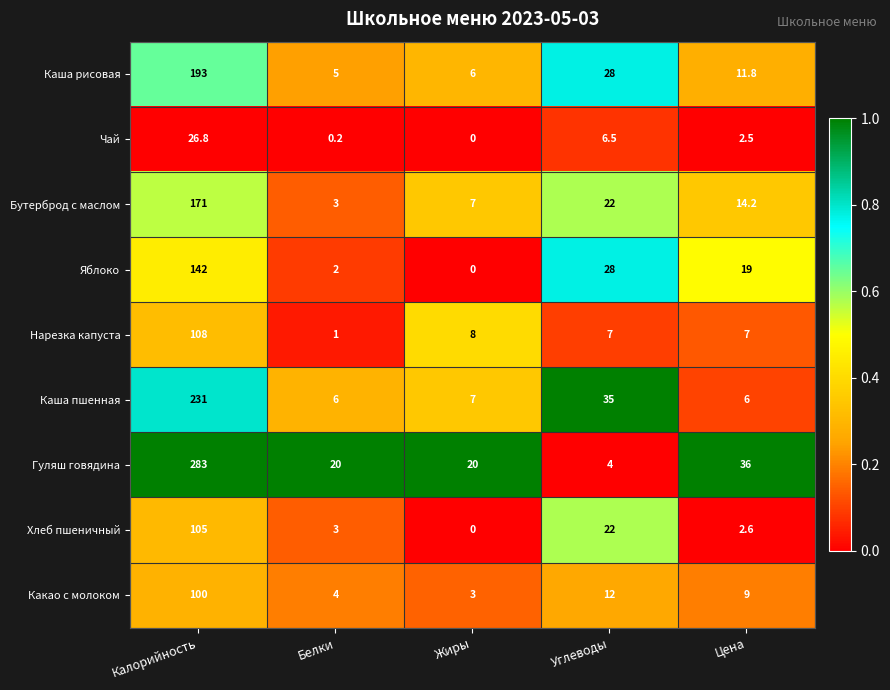

Which series has the largest range (max minus min)?

Гуляш говядина